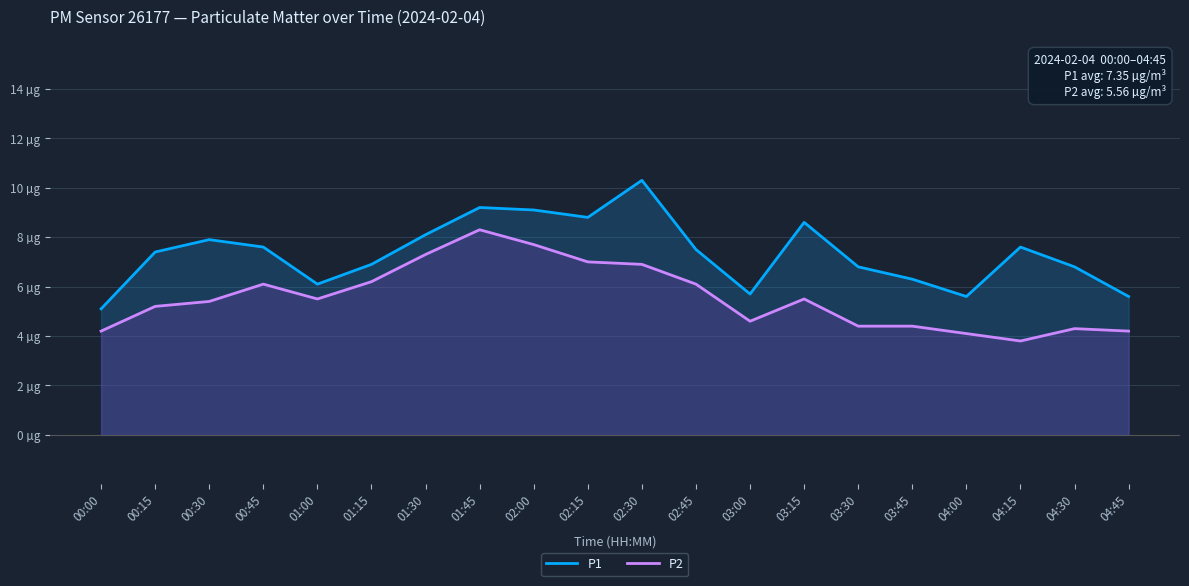

Which series changed the most between 02:00 and 03:45?

P2